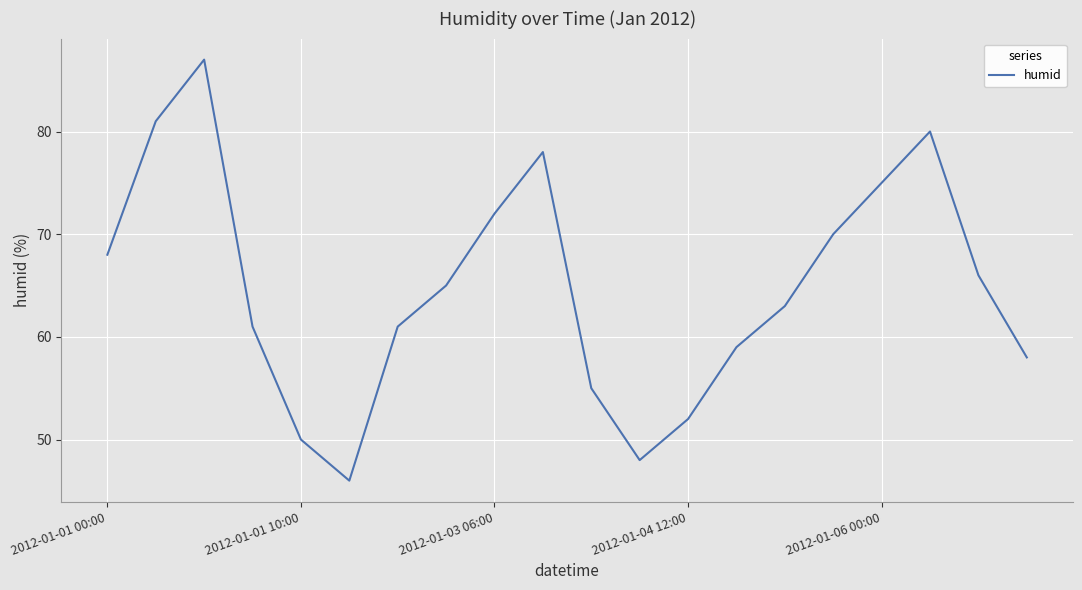

What is the minimum value shown in the chart?

46